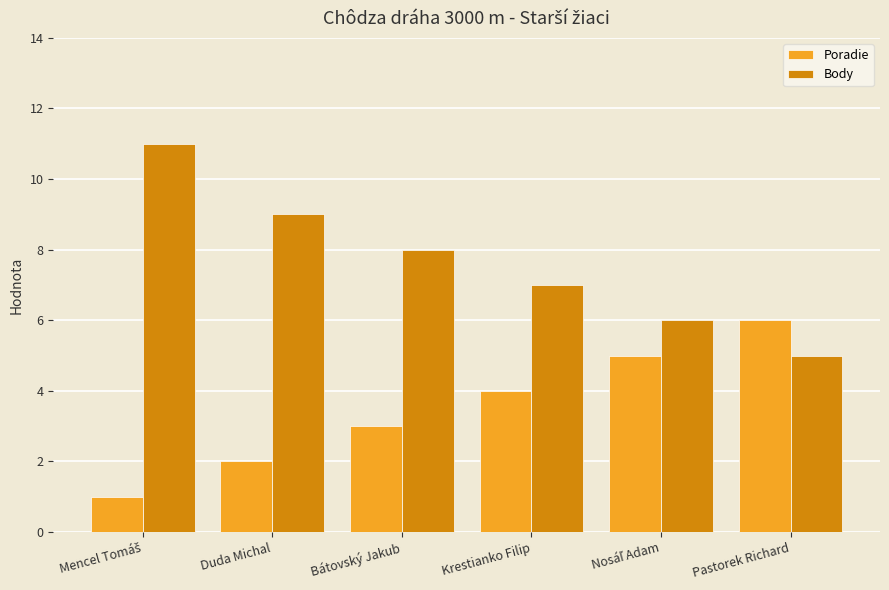

What is the total value across all series at Bátovský Jakub?

11